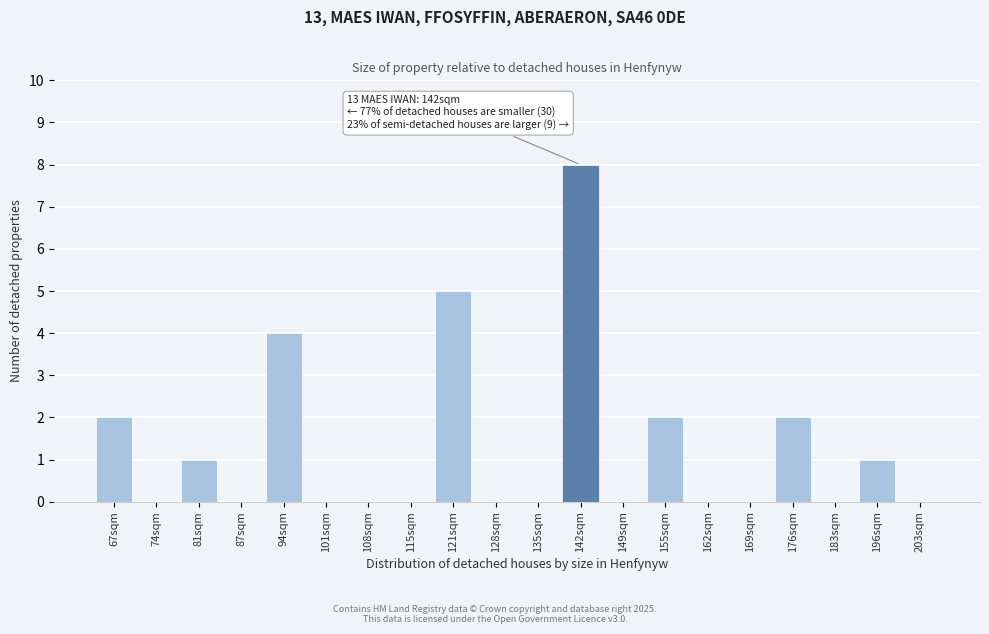

Reading right to left, what are all the values shown in this chart?

203sqm=0	196sqm=1	183sqm=0	176sqm=2	169sqm=0	162sqm=0	155sqm=2	149sqm=0	142sqm=8	135sqm=0	128sqm=0	121sqm=5	115sqm=0	108sqm=0	101sqm=0	94sqm=4	87sqm=0	81sqm=1	74sqm=0	67sqm=2